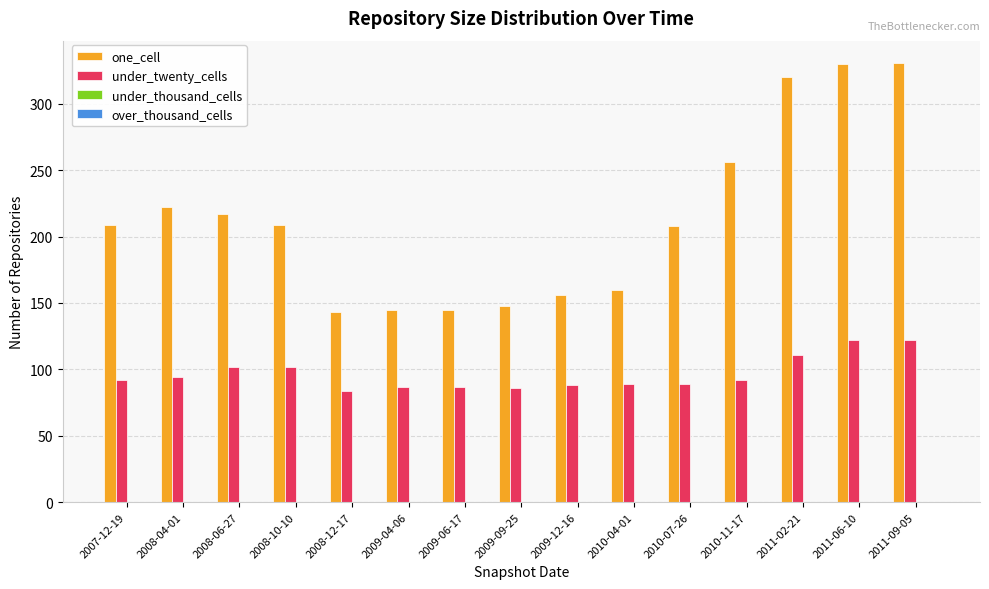

Are the bars horizontal?

No